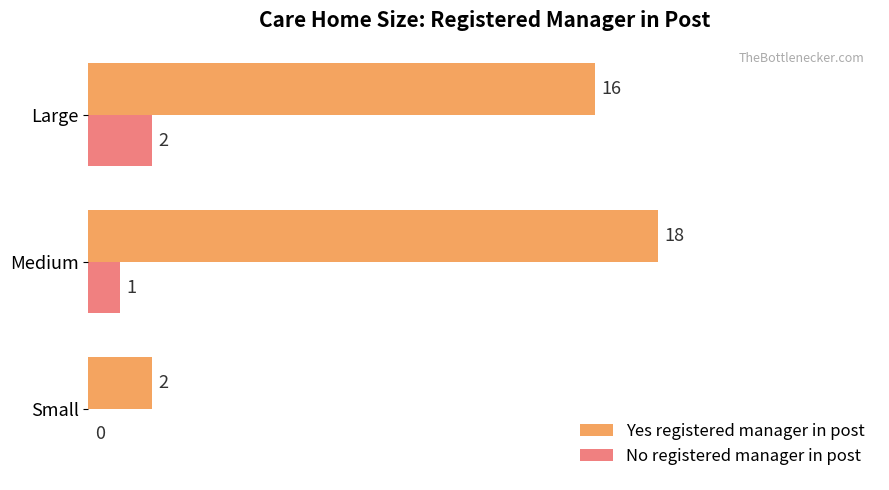

At which category is the sum across all series the highest?

Medium